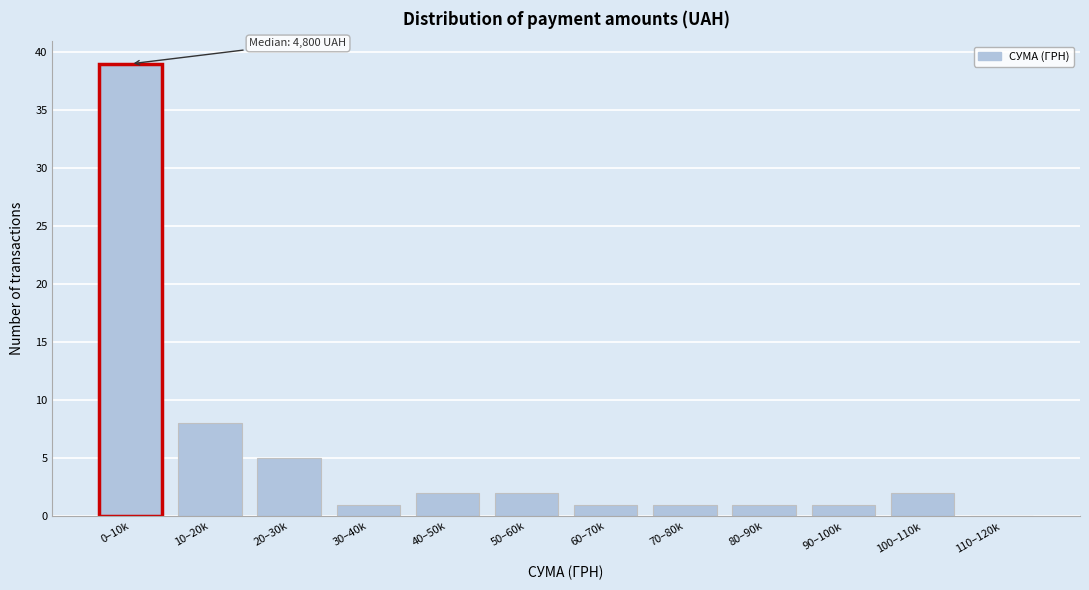

Reading left to right, what are all the values shown in this chart?

0–10k=39	10–20k=8	20–30k=5	30–40k=1	40–50k=2	50–60k=2	60–70k=1	70–80k=1	80–90k=1	90–100k=1	100–110k=2	110–120k=0